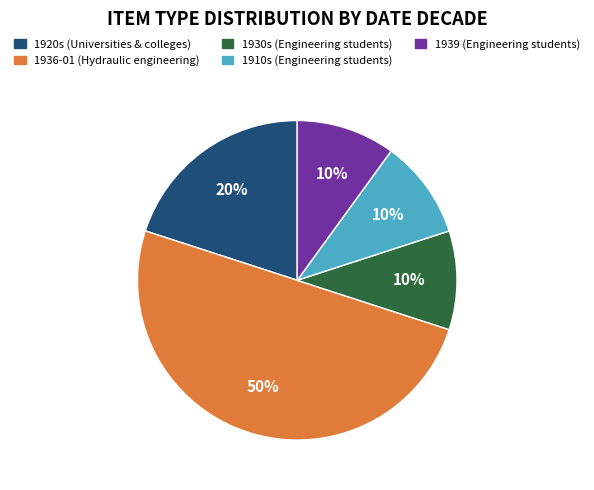

Between 1930s (Engineering students) and 1936-01 (Hydraulic engineering), which is larger?

1936-01 (Hydraulic engineering)